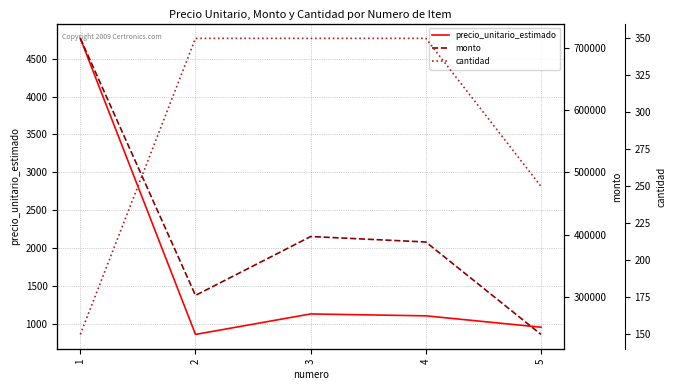

At how many categories does at least one series exceed 207407?

5